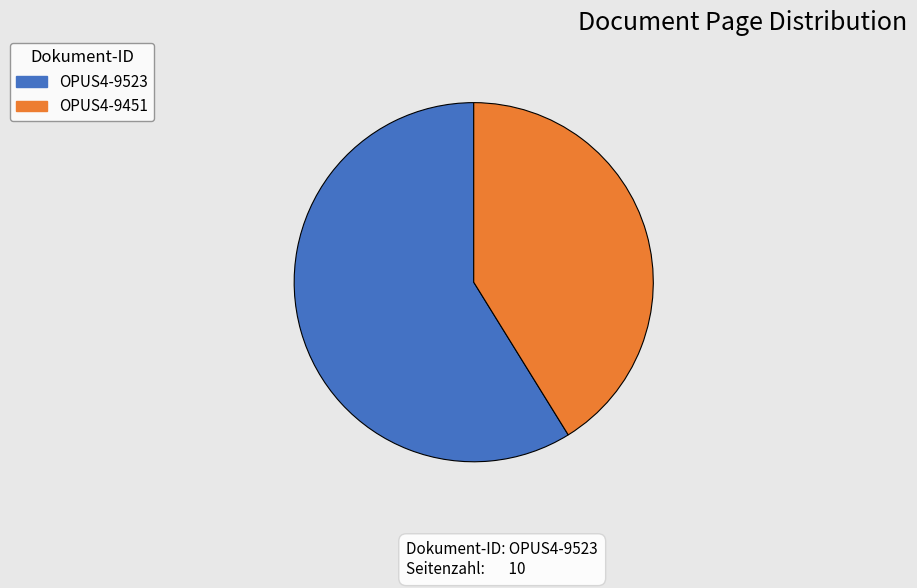

How many slices are in this pie chart?

2